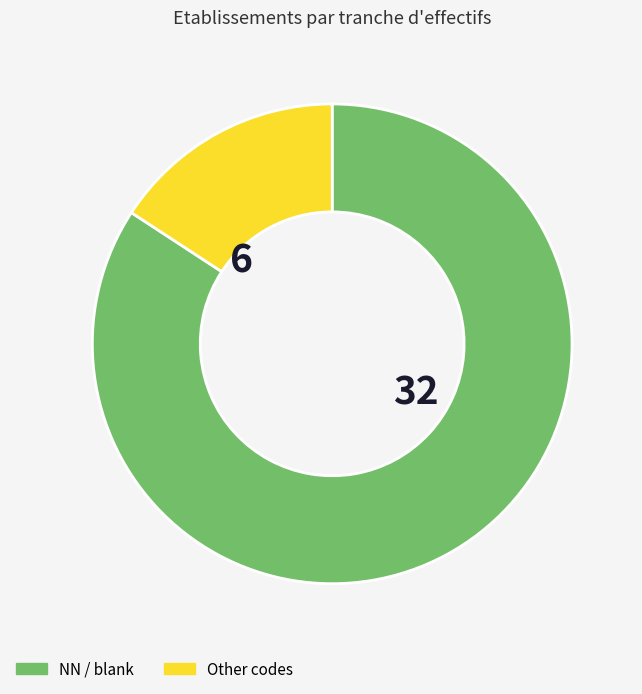

Which category has the smallest portion of the pie?

Other codes